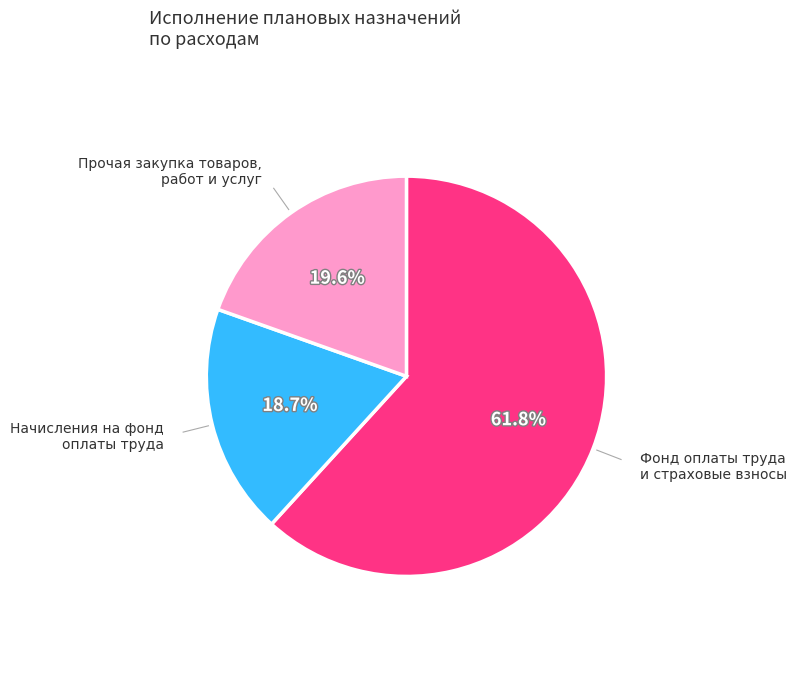

Is there a majority slice in this chart?

Yes